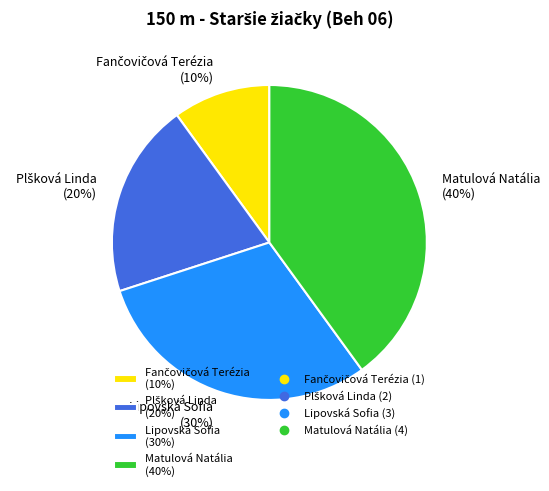

To the nearest percent, what percentage of the pie is Matulová Natália (40%)?

40%